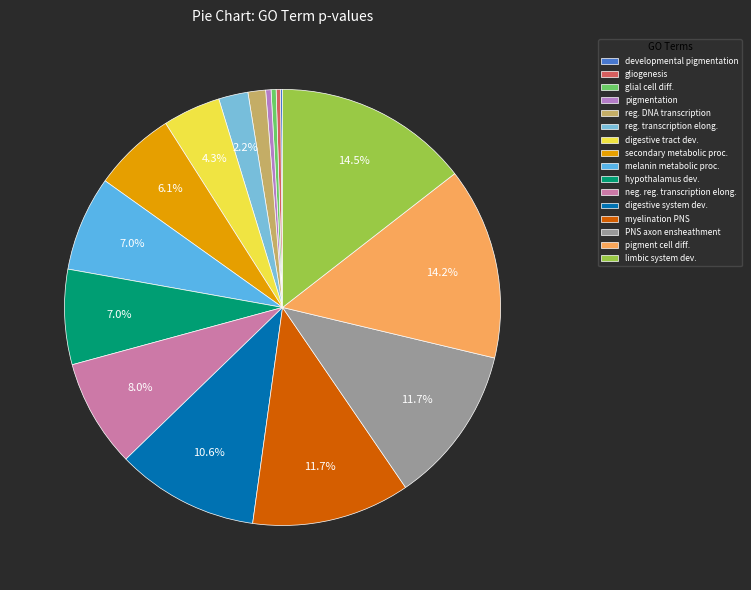

Which slice is the smallest?

developmental pigmentation